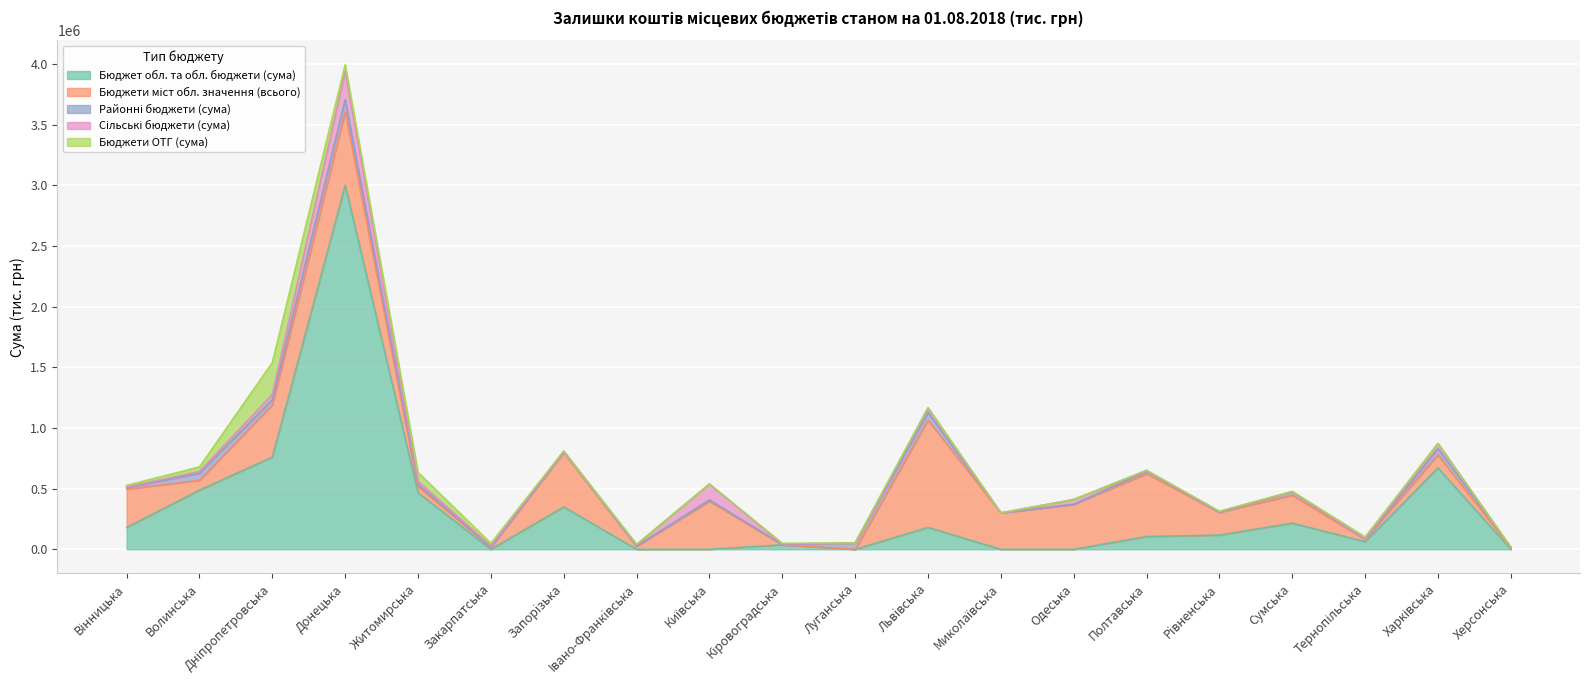

What position from the right is Кіровоградська?

11